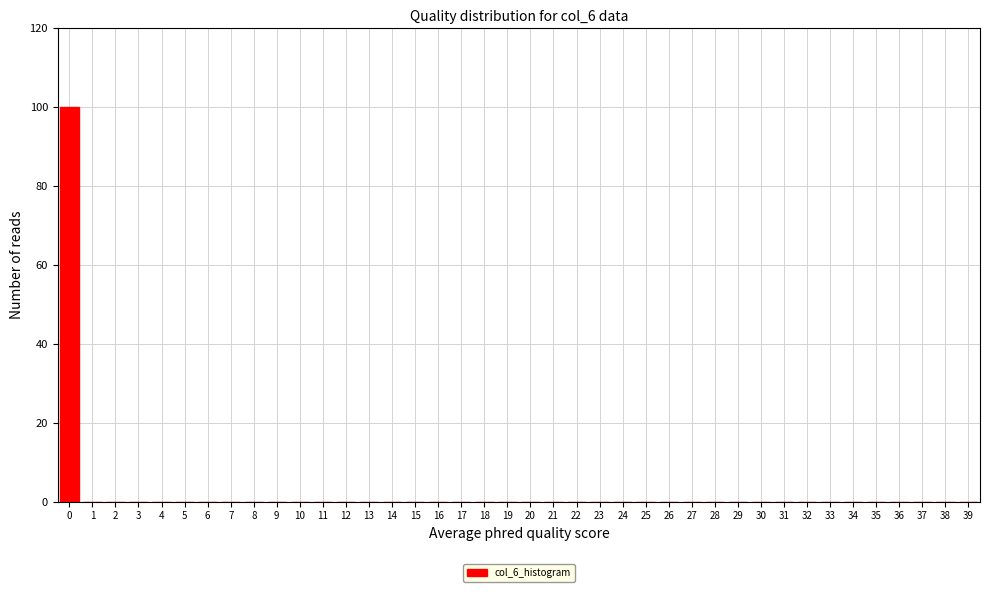

What is the sum of all values?

100